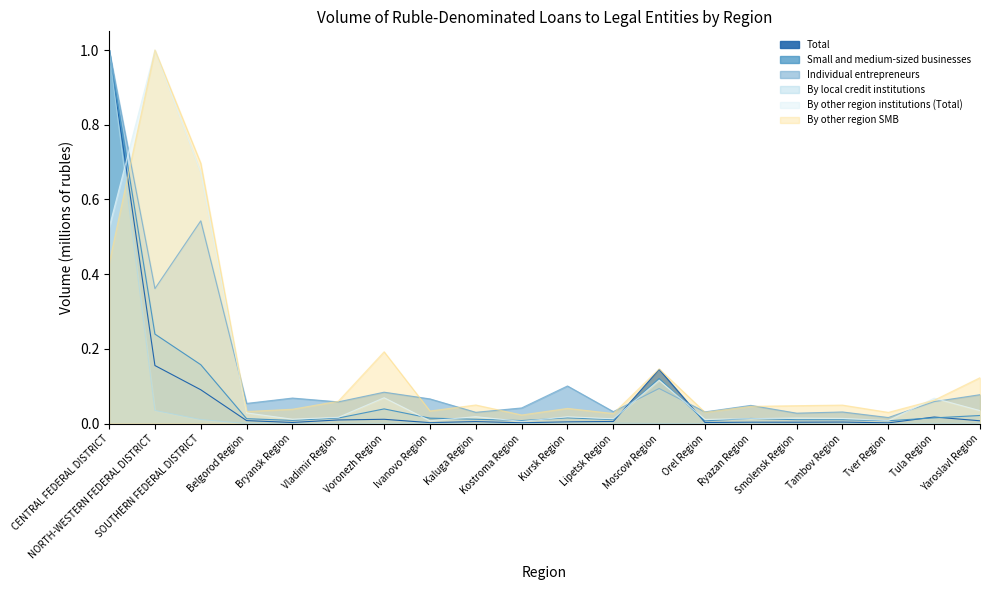

Where is By other region SMB nearest to the value 0?

Kostroma Region